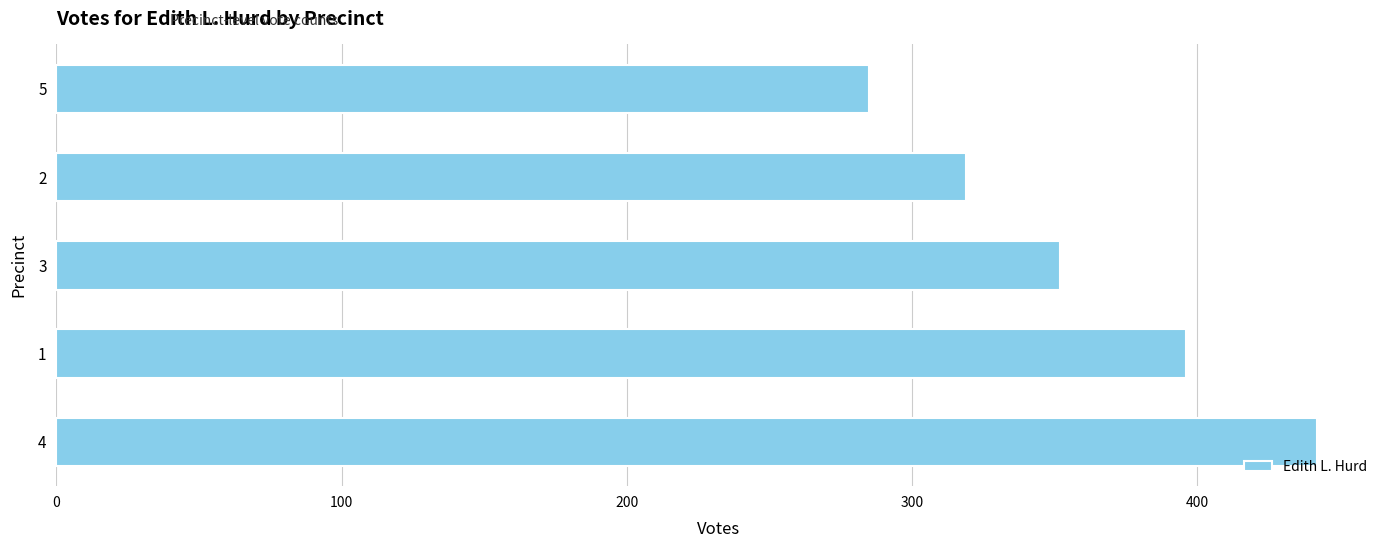

What is the sum of all values?

1794